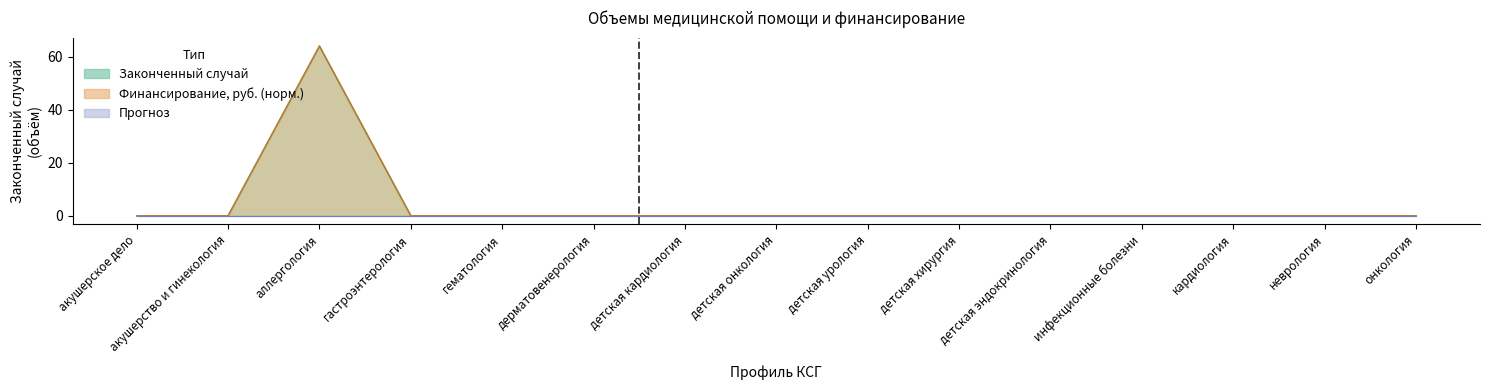

How many values in Финансирование, руб. are above zero?

1